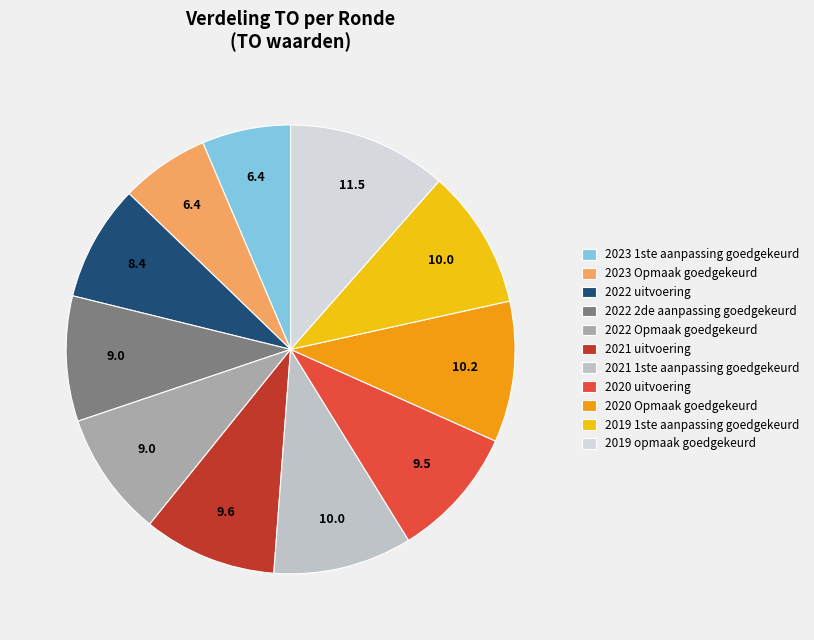

Rank the categories by value from highest to lowest.

2019 opmaak goedgekeurd, 2020 Opmaak goedgekeurd, 2019 1ste aanpassing goedgekeurd, 2021 1ste aanpassing goedgekeurd, 2021 uitvoering, 2020 uitvoering, 2022 2de aanpassing goedgekeurd, 2022 Opmaak goedgekeurd, 2022 uitvoering, 2023 1ste aanpassing goedgekeurd, 2023 Opmaak goedgekeurd